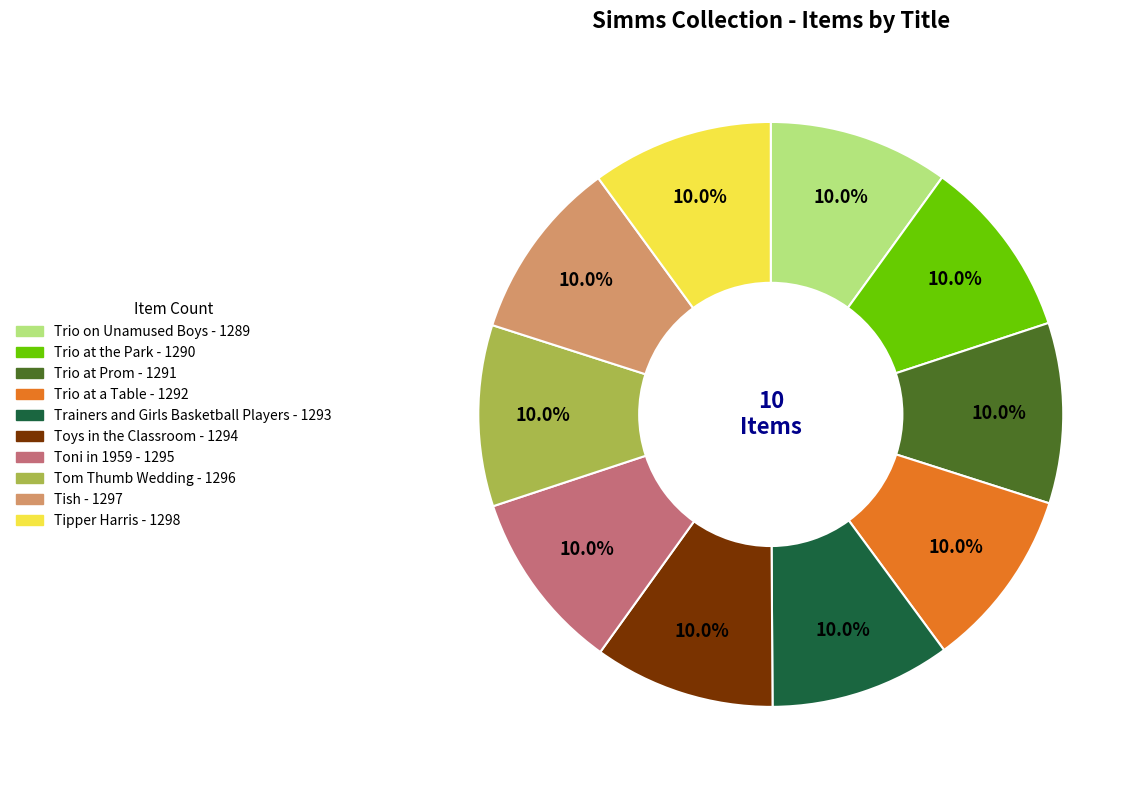

What is the total percentage of Trio at a Table and Trainers and Girls Basketball Players?

20.0%